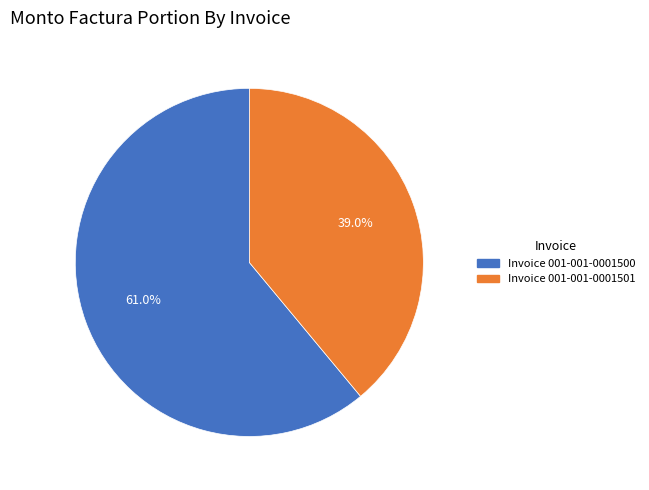

To the nearest percent, what is the average slice percentage?

50%